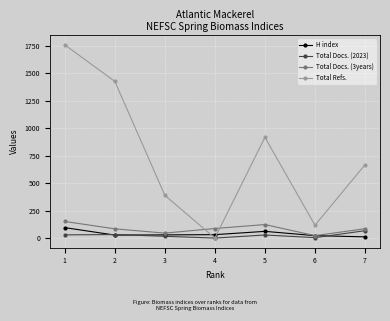

Between 3 and 5, which series saw the biggest shift?

Total Refs.